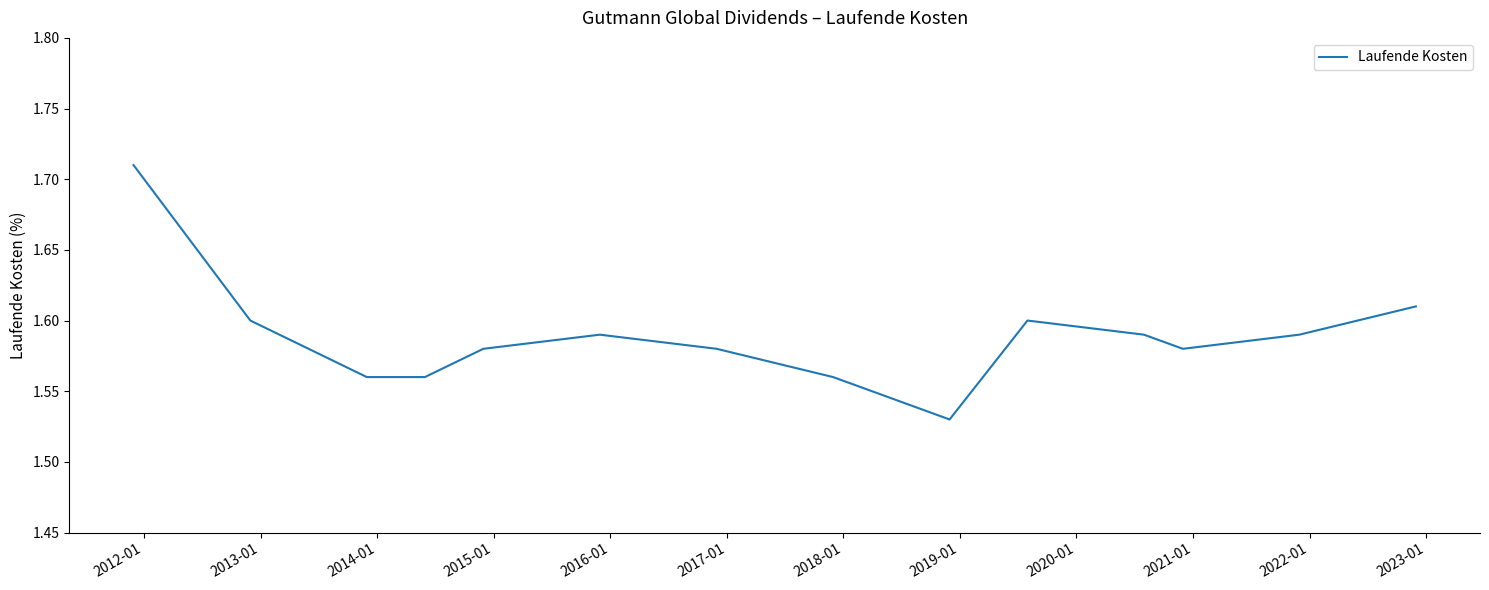

What is the difference between the maximum and minimum values?

0.2